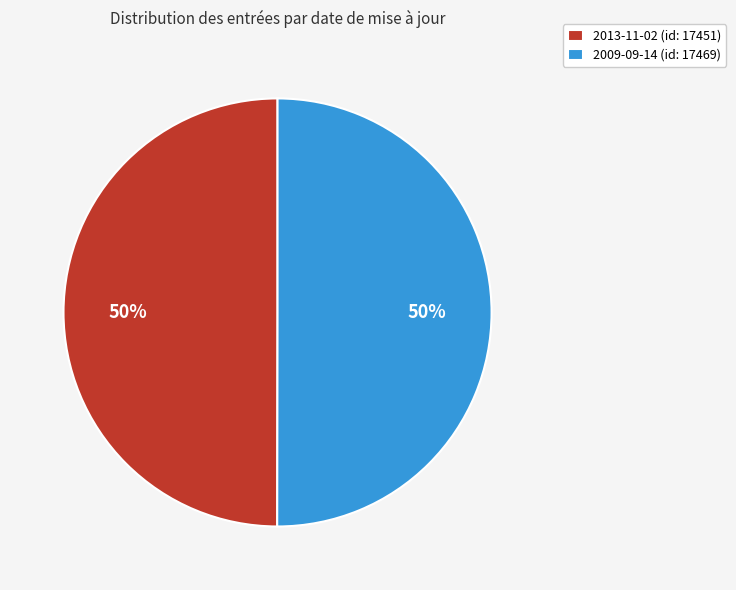

How many slices are in this pie chart?

2